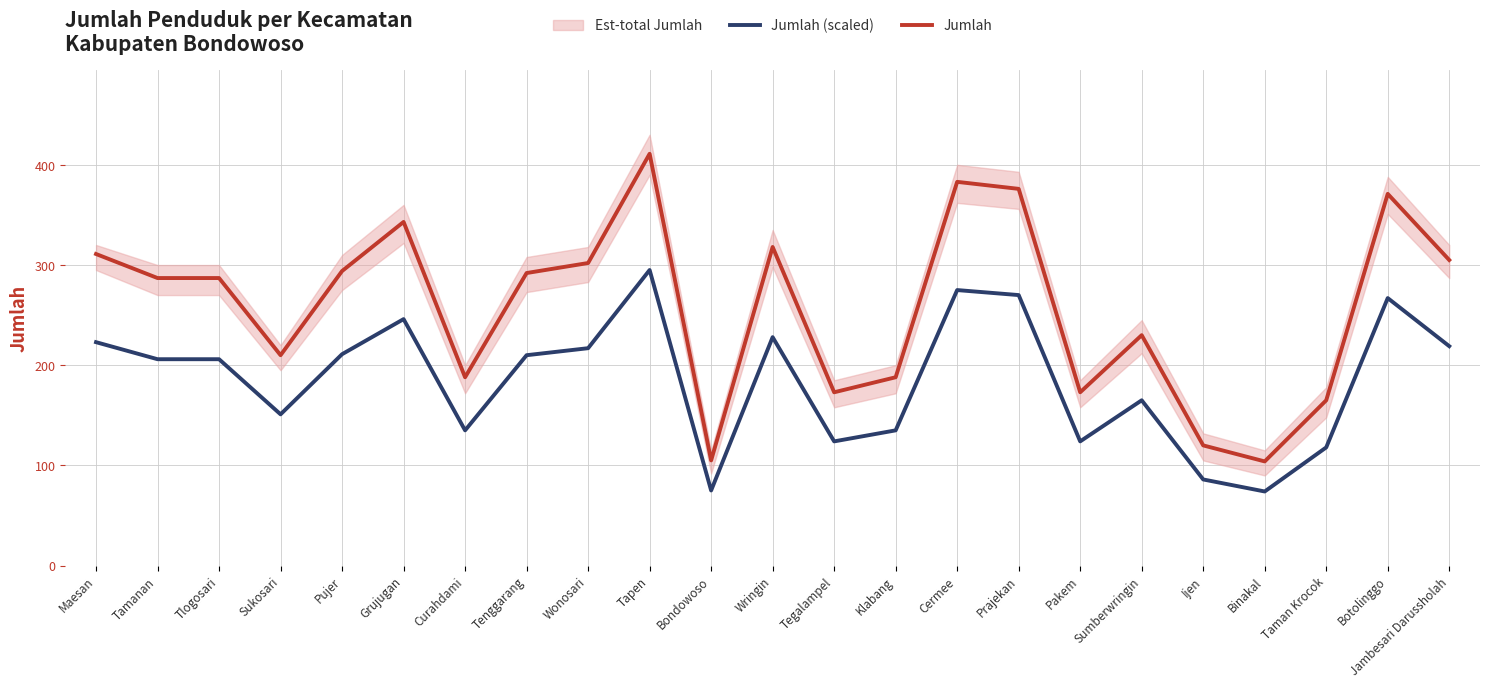

List the series in order of their overall mean, lowest first.

Jumlah (scaled), Jumlah